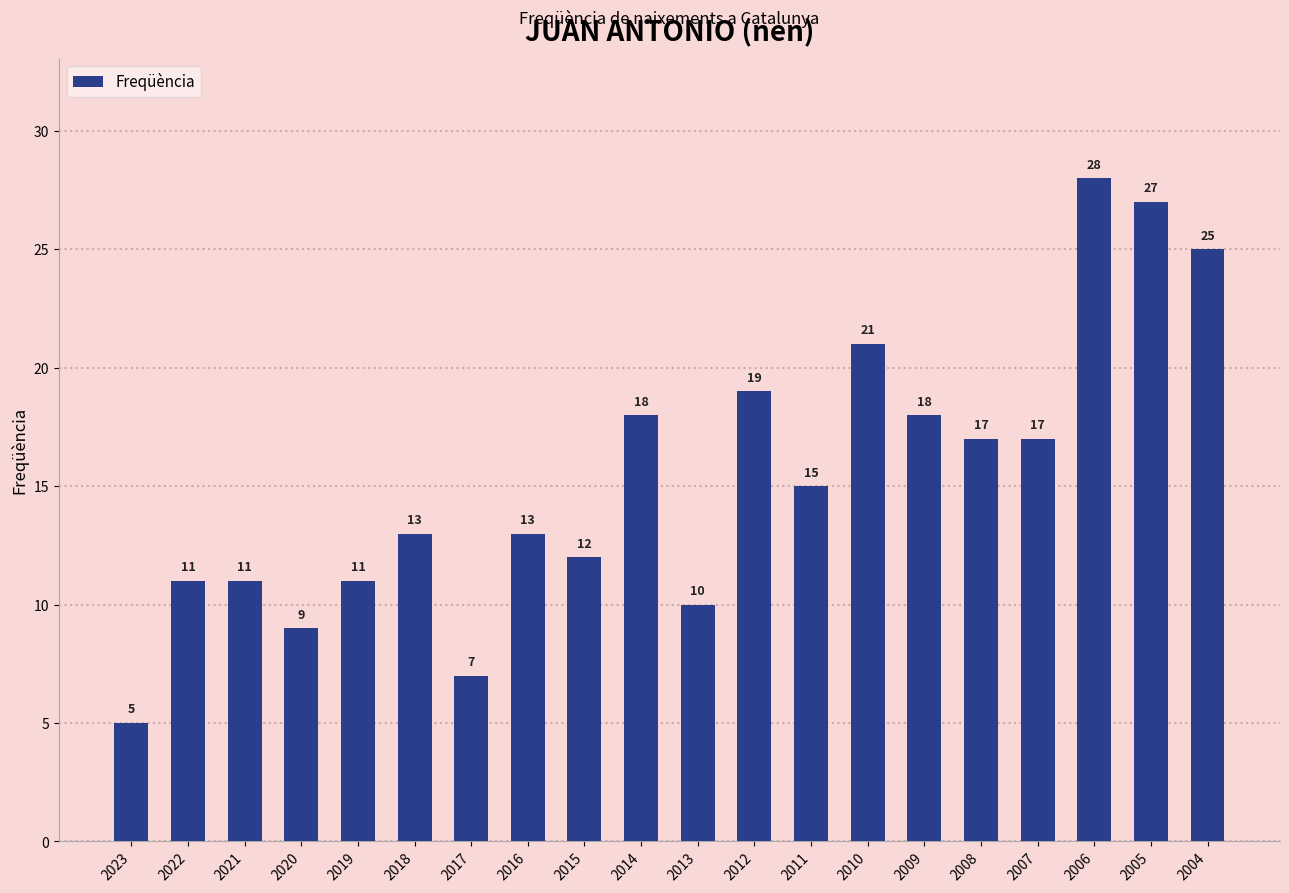

Approximately how many times larger is the value at 2021 compared to 2020?

1.2